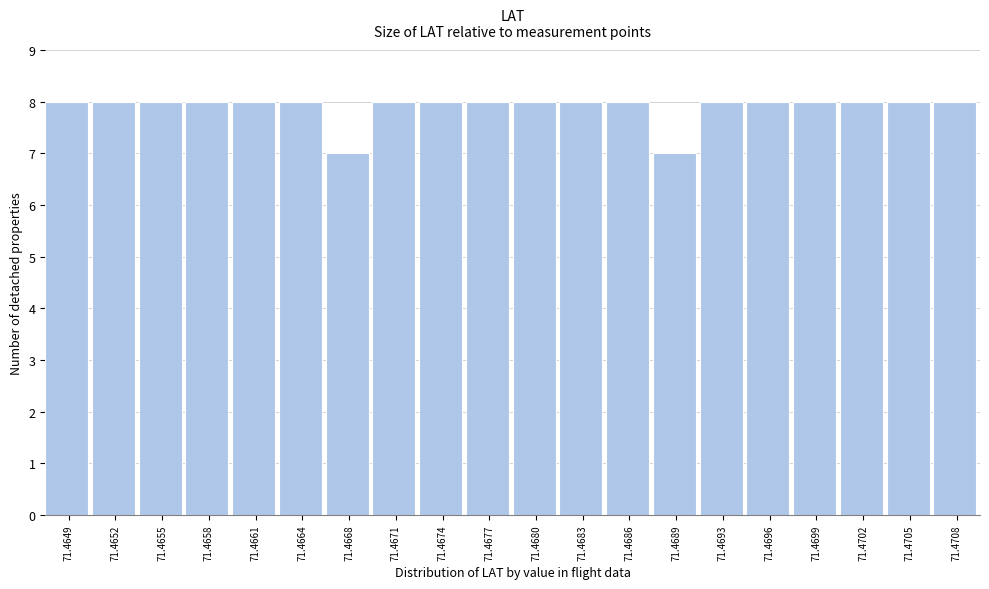

Reading right to left, transcribe all the data shown in this chart.

71.4708=8	71.4705=8	71.4702=8	71.4699=8	71.4696=8	71.4693=8	71.4689=7	71.4686=8	71.4683=8	71.4680=8	71.4677=8	71.4674=8	71.4671=8	71.4668=7	71.4664=8	71.4661=8	71.4658=8	71.4655=8	71.4652=8	71.4649=8